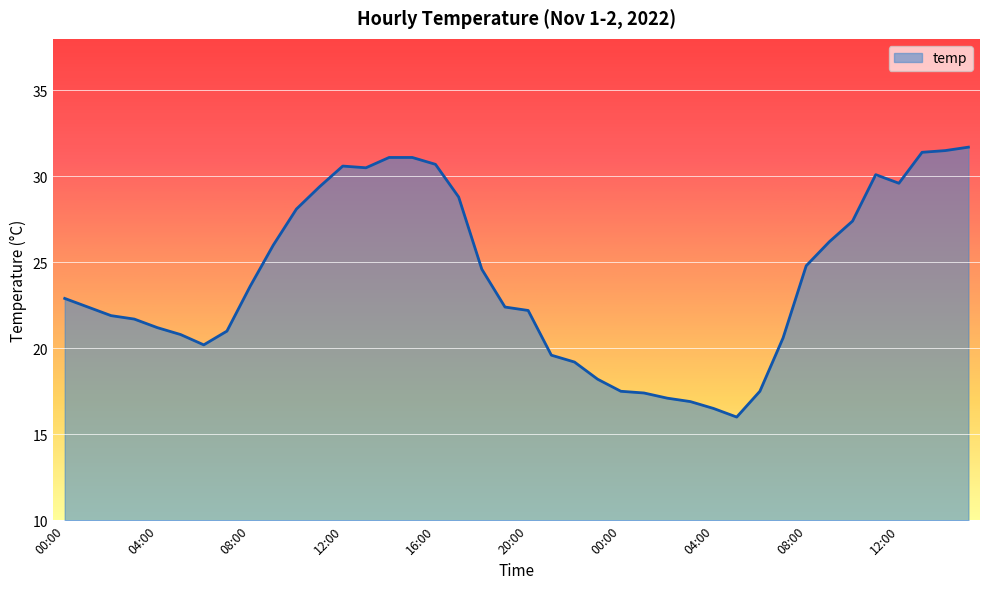

What is the minimum value shown in the chart?

16.0